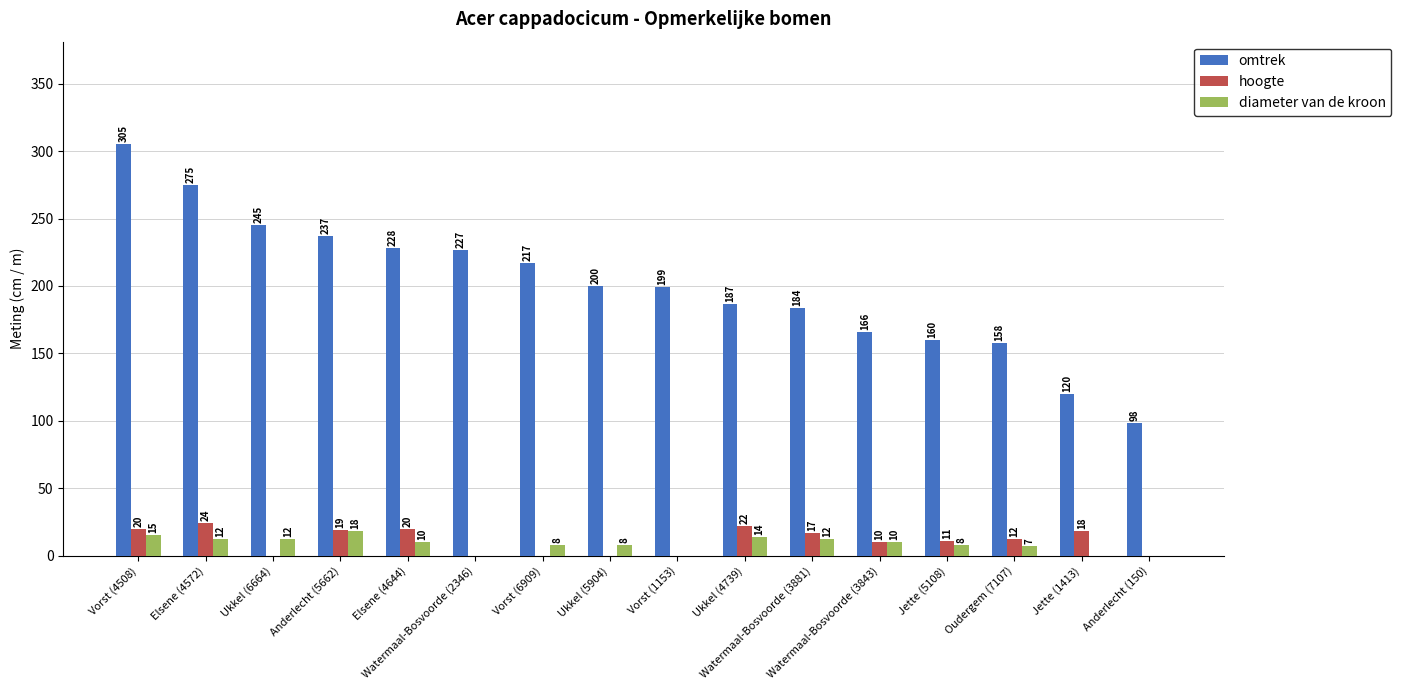

What is the sum of all diameter van de kroon values?

134